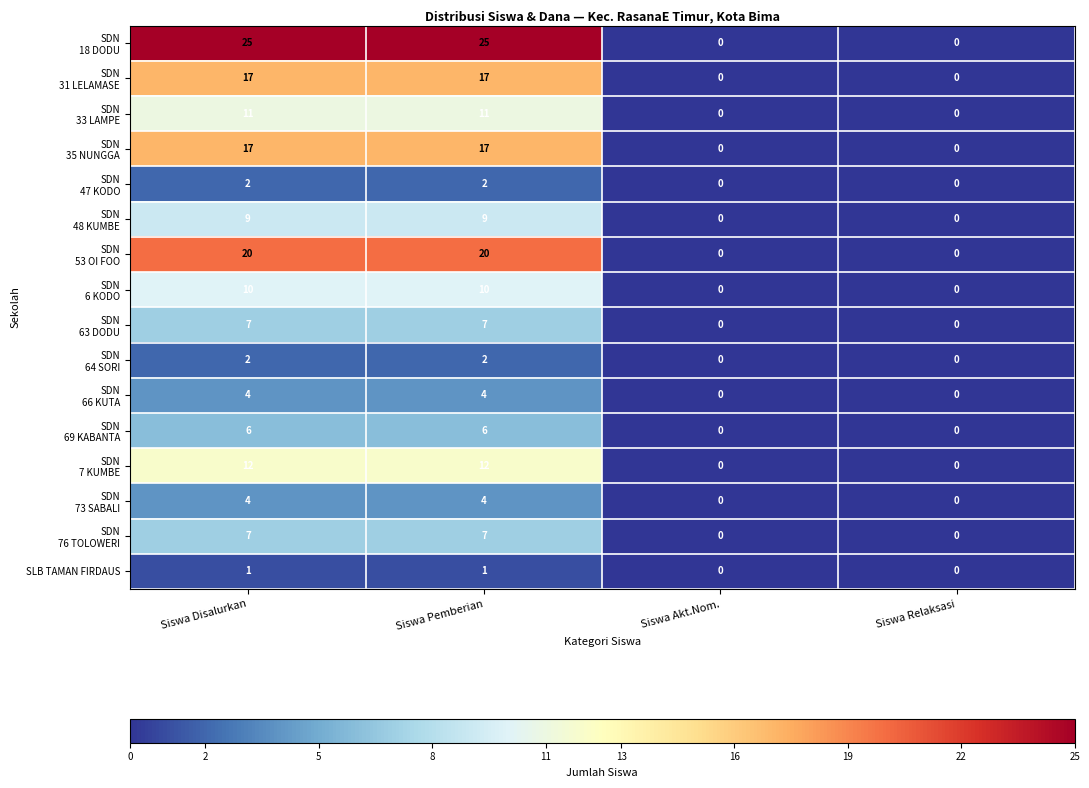

What is the spread (max minus min) of values at Siswa Disalurkan?

24